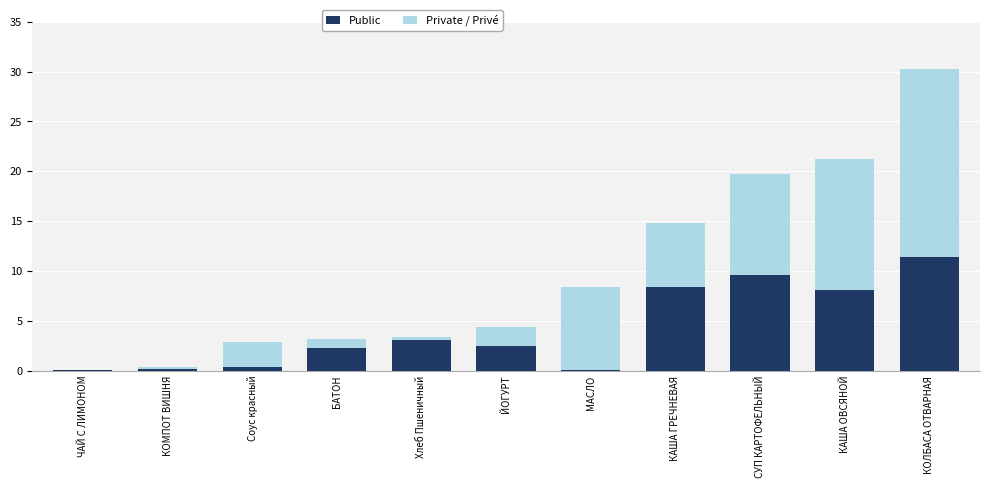

What is the total value across all series at КОЛБАСА ОТВАРНАЯ?

30.3